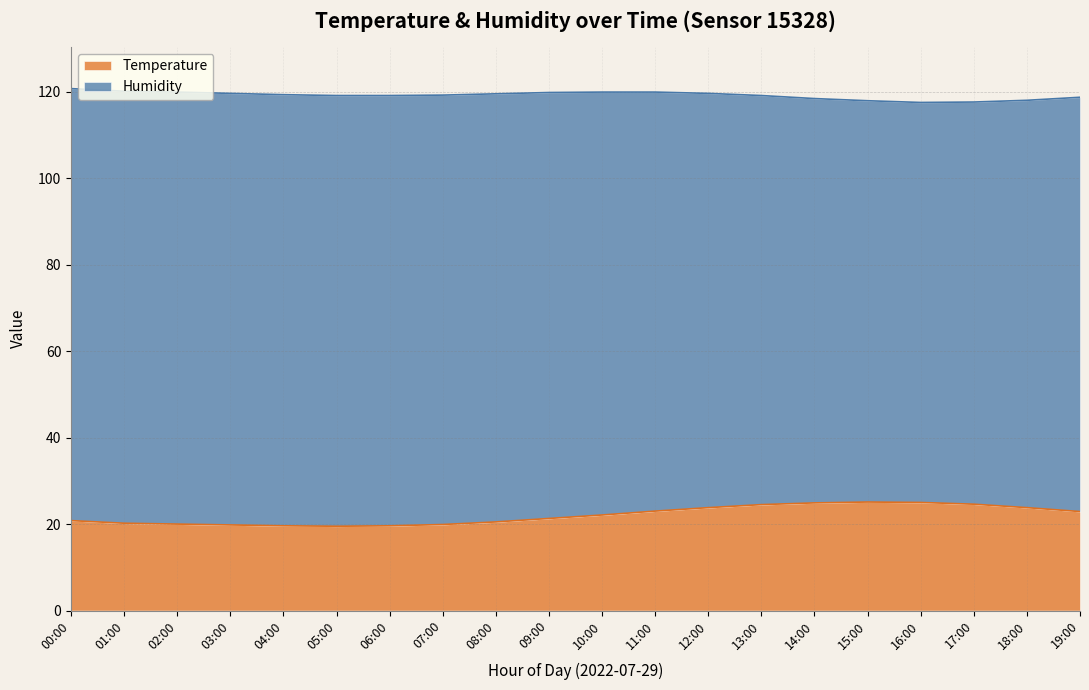

List the labels in order of value, largest first.

15:00, 16:00, 14:00, 17:00, 13:00, 12:00, 18:00, 11:00, 19:00, 10:00, 09:00, 00:00, 08:00, 01:00, 02:00, 07:00, 03:00, 04:00, 06:00, 05:00